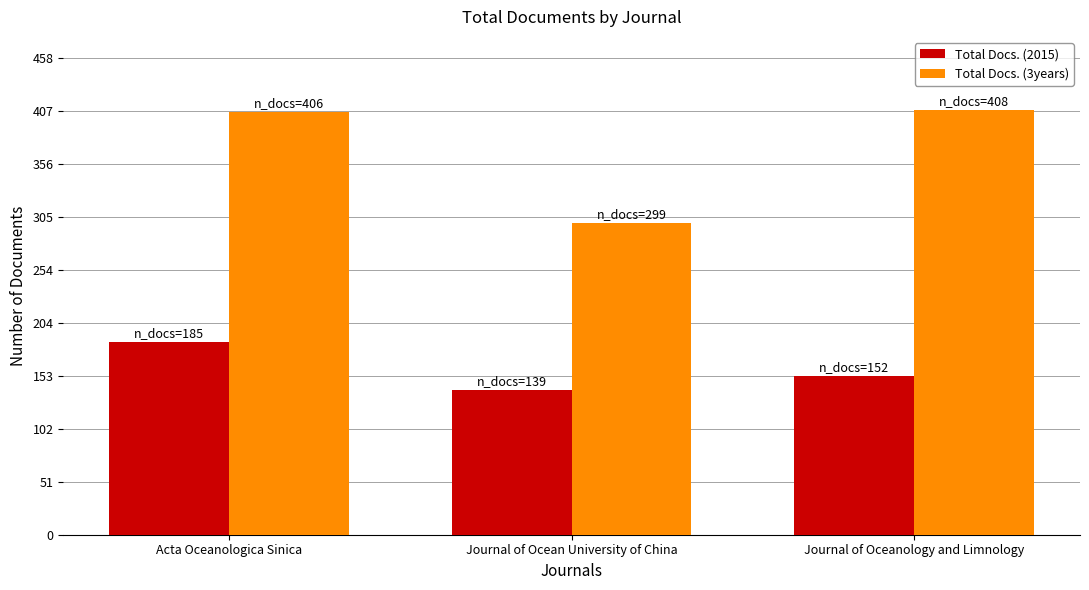

At which label does Total Docs. (2015) first exceed 152?

Acta Oceanologica Sinica